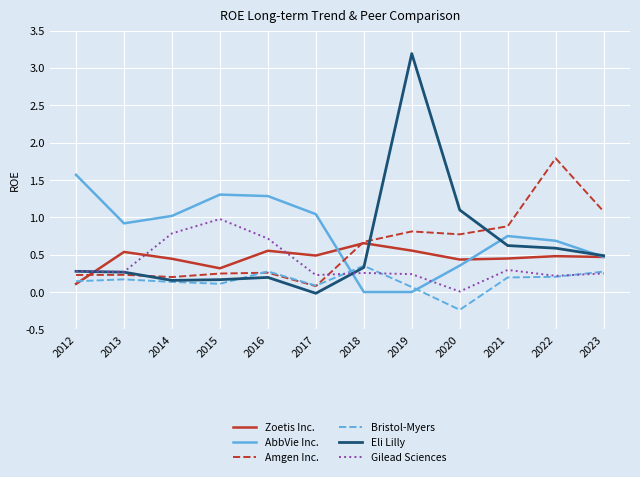

Read the Amgen Inc. value at 2023.

1.1